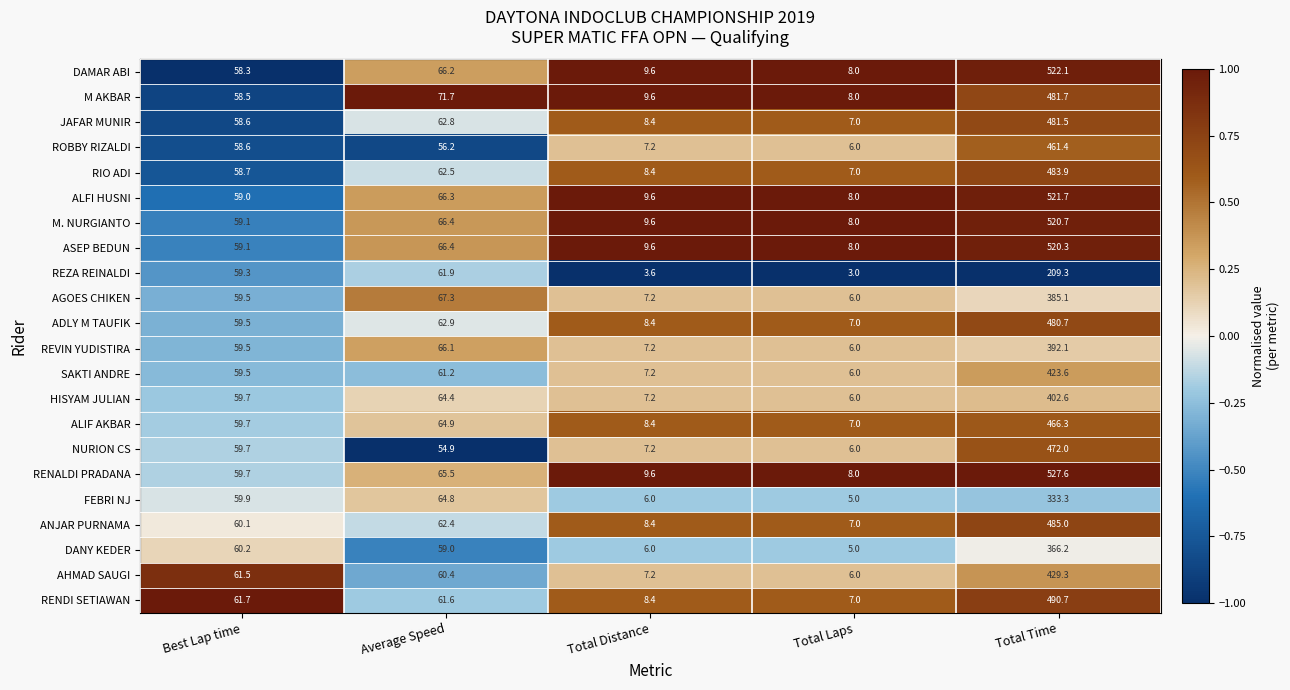

What is the smallest value displayed?

3.0